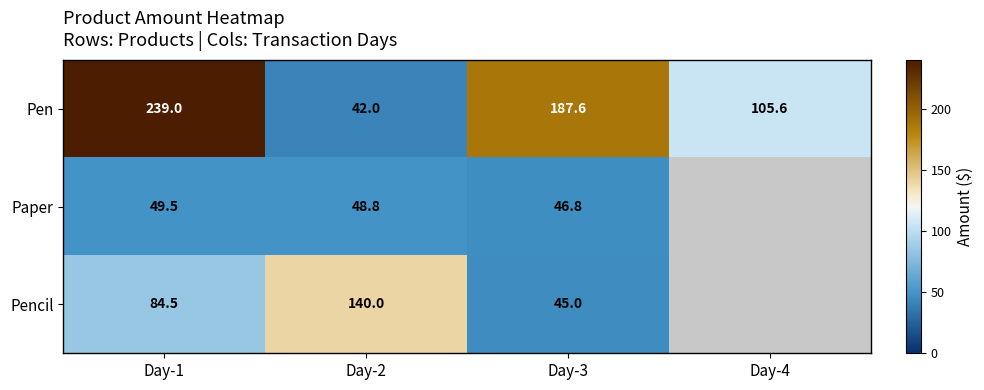

Which series changed the most between Day-1 and Day-3?

Pen